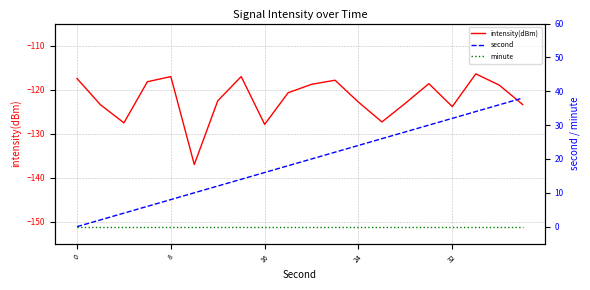

How many lines are shown in the chart?

3